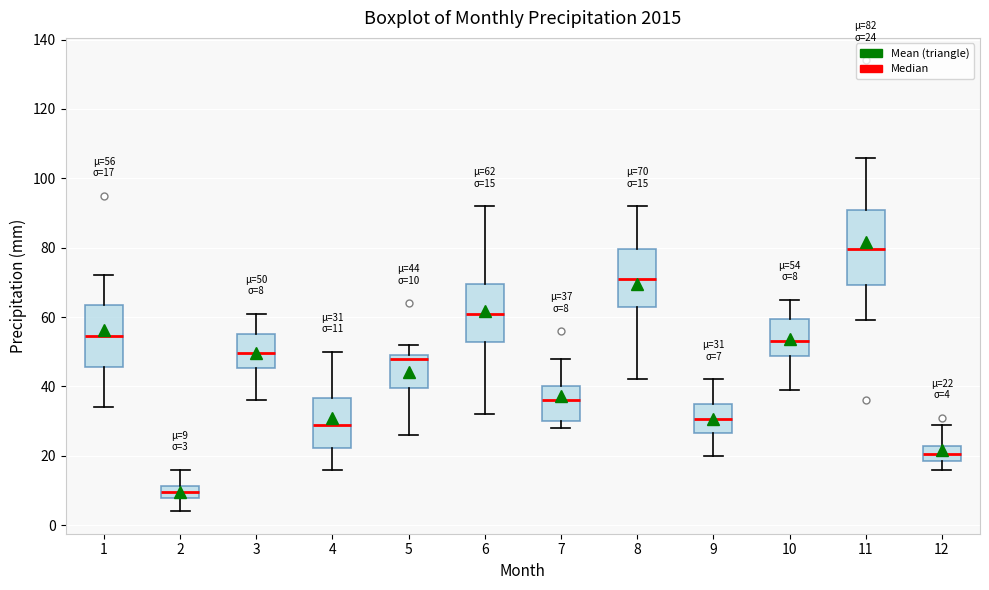

Which box has the lowest median line?

2